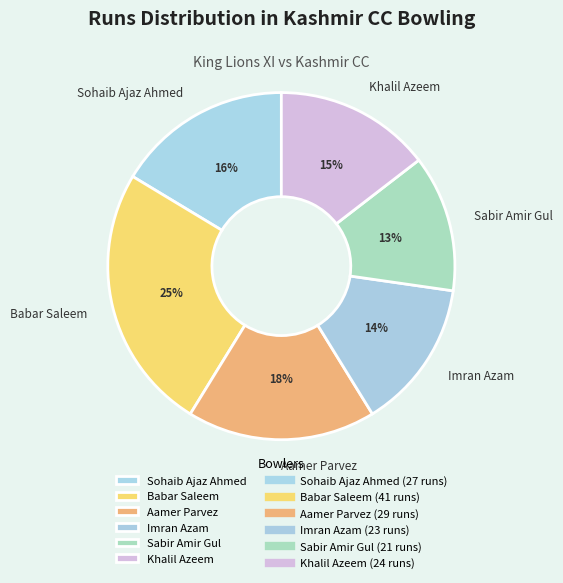

Do Aamer Parvez and Sabir Amir Gul together represent more than half of the pie?

No